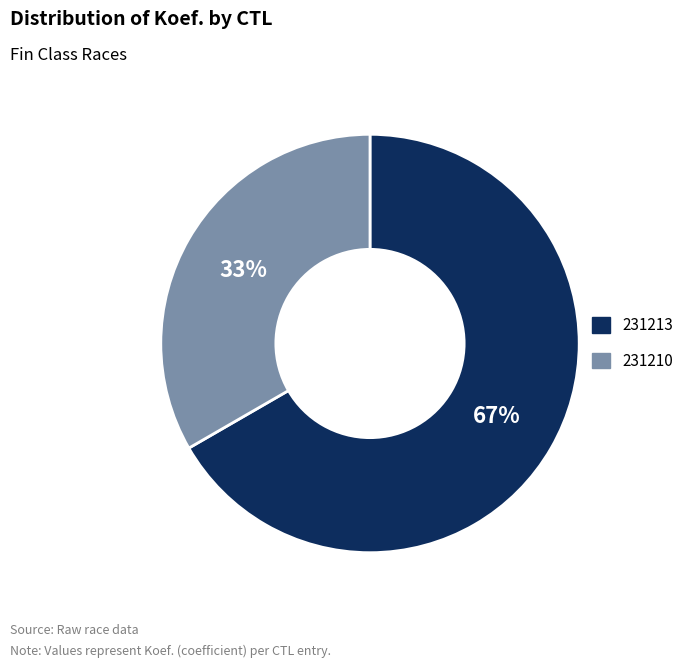

Count the number of slices in the pie.

2